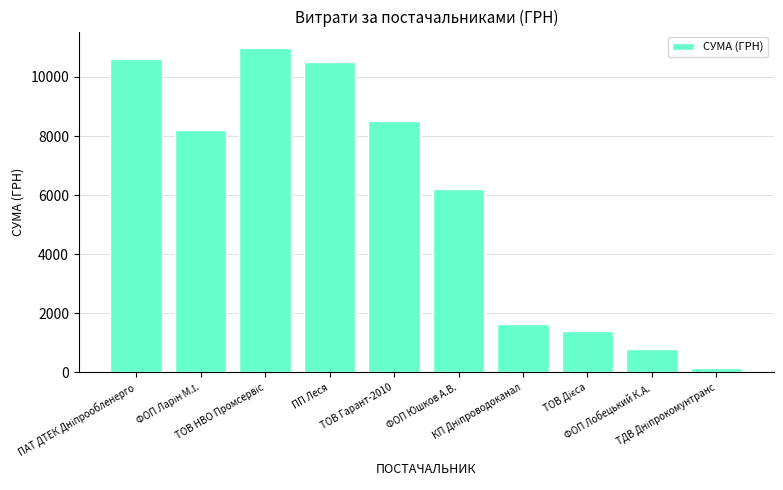

What is the difference between the maximum and minimum values?

10852.0